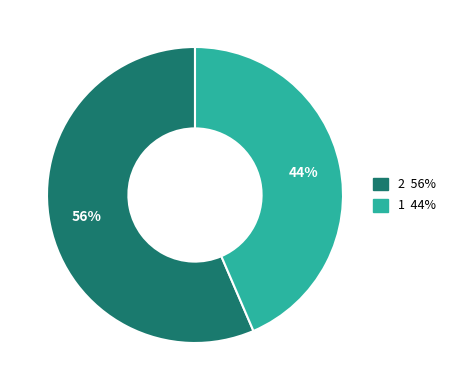

Is there a majority slice in this chart?

Yes